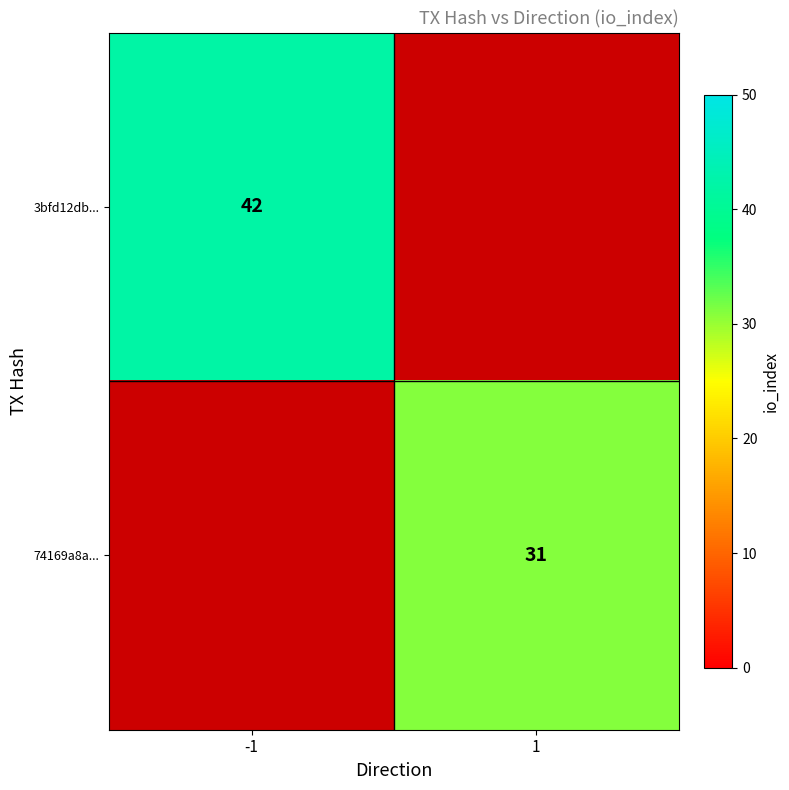

What is the spread (max minus min) of values at 1?

31